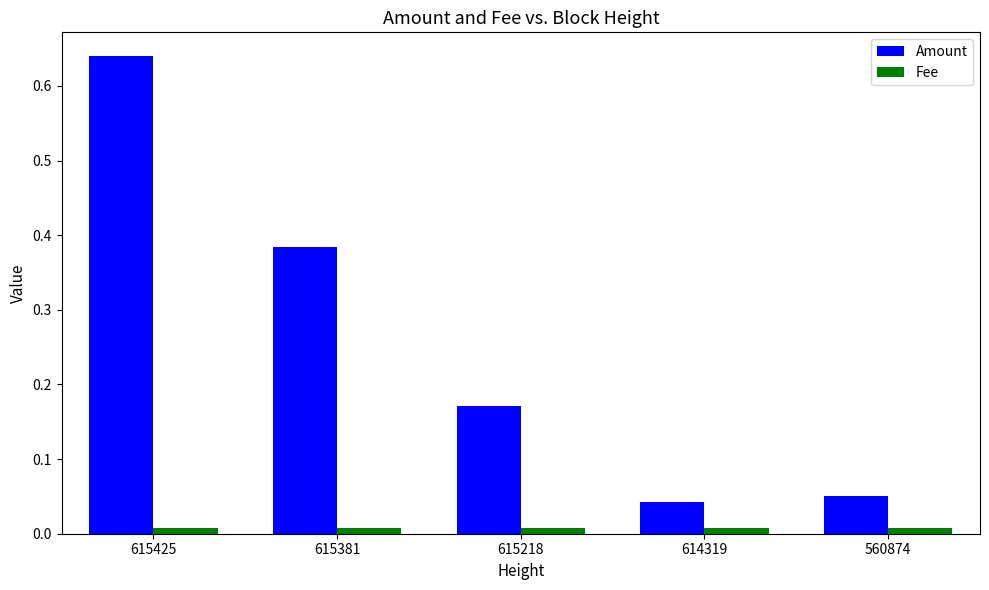

Which series has the widest spread of values?

Amount